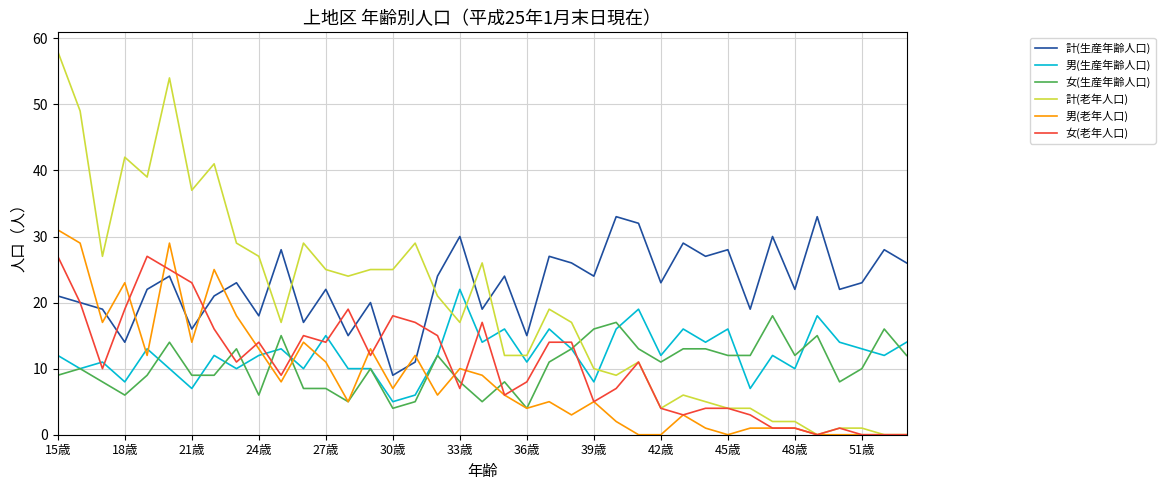

Which series has the largest total across all categories?

計(生産年齢人口)